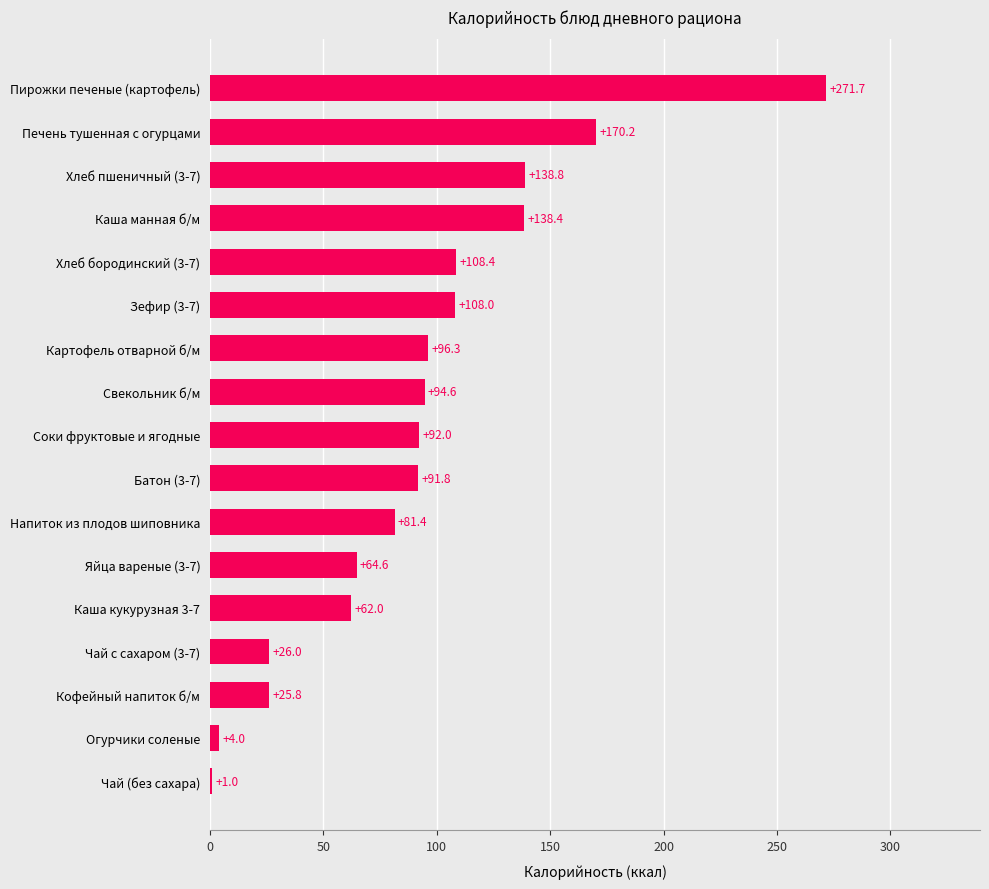

Which label corresponds to the largest value in the chart?

Пирожки печеные (картофель)